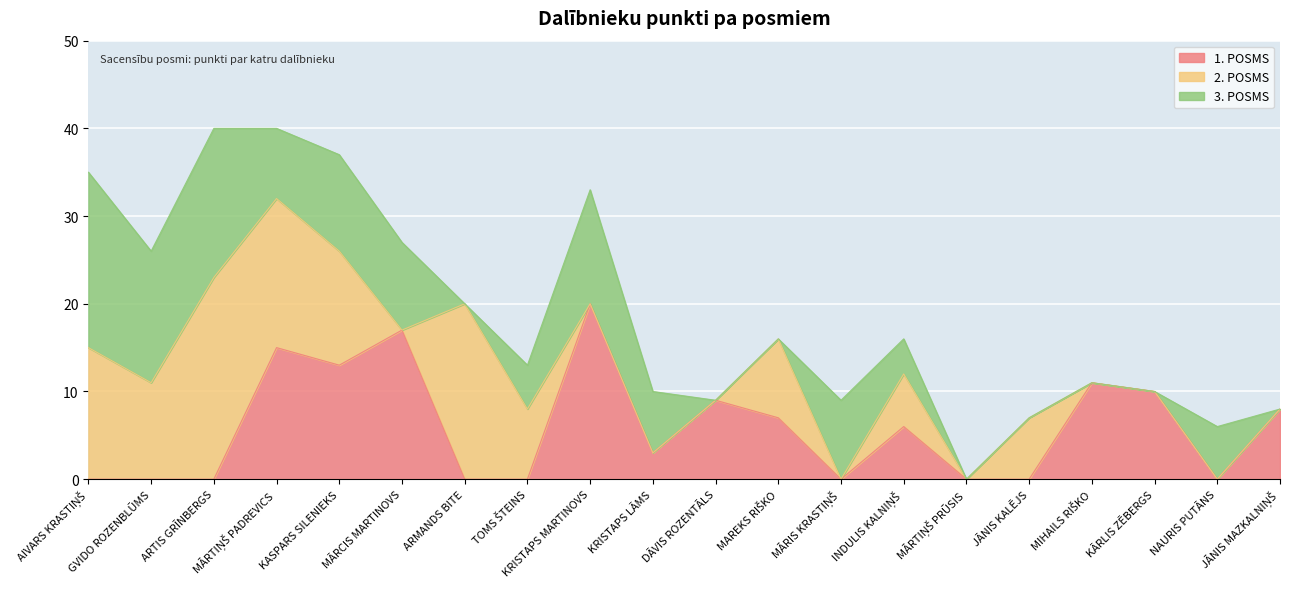

What is the difference between the maximum and minimum values in the 1. POSMS series?

20